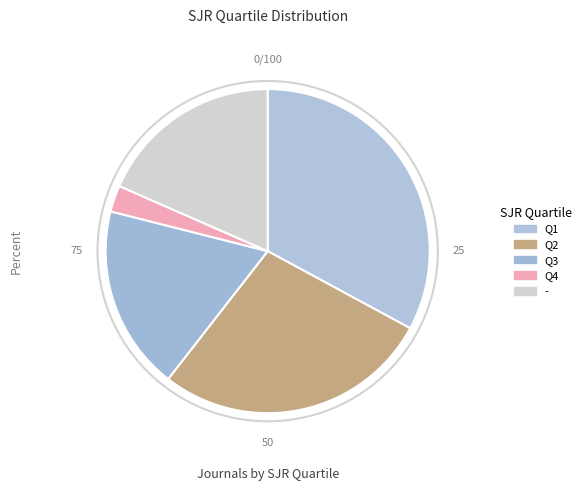

Does Q2 represent more than half of the total?

No